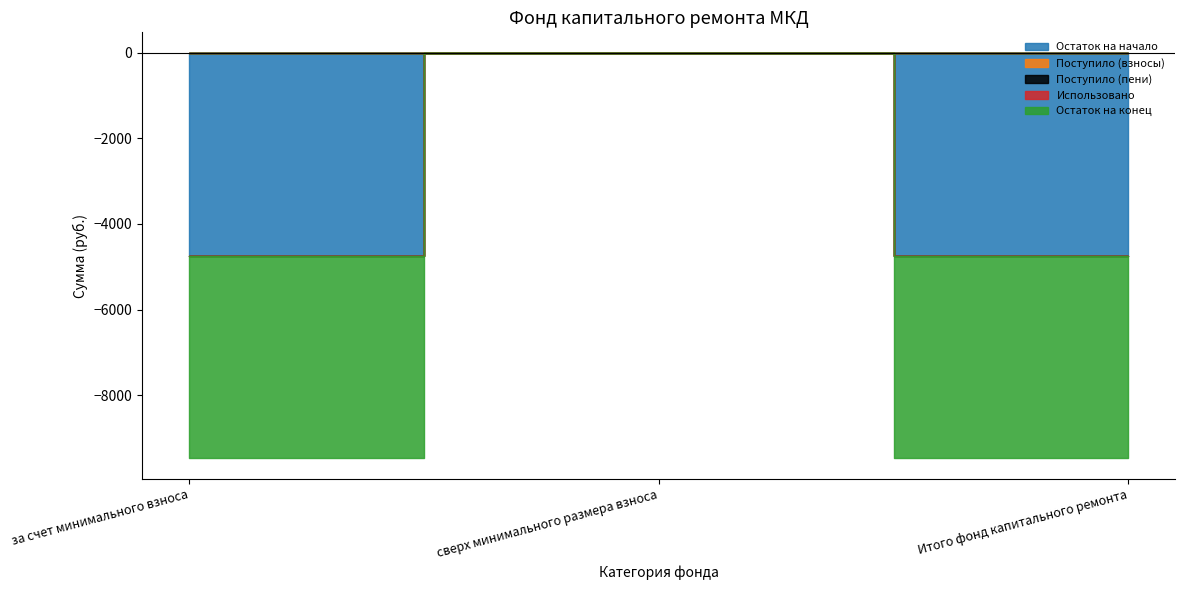

What is the value of the Остаток на конец point at the 3rd from the left?

-4738.0